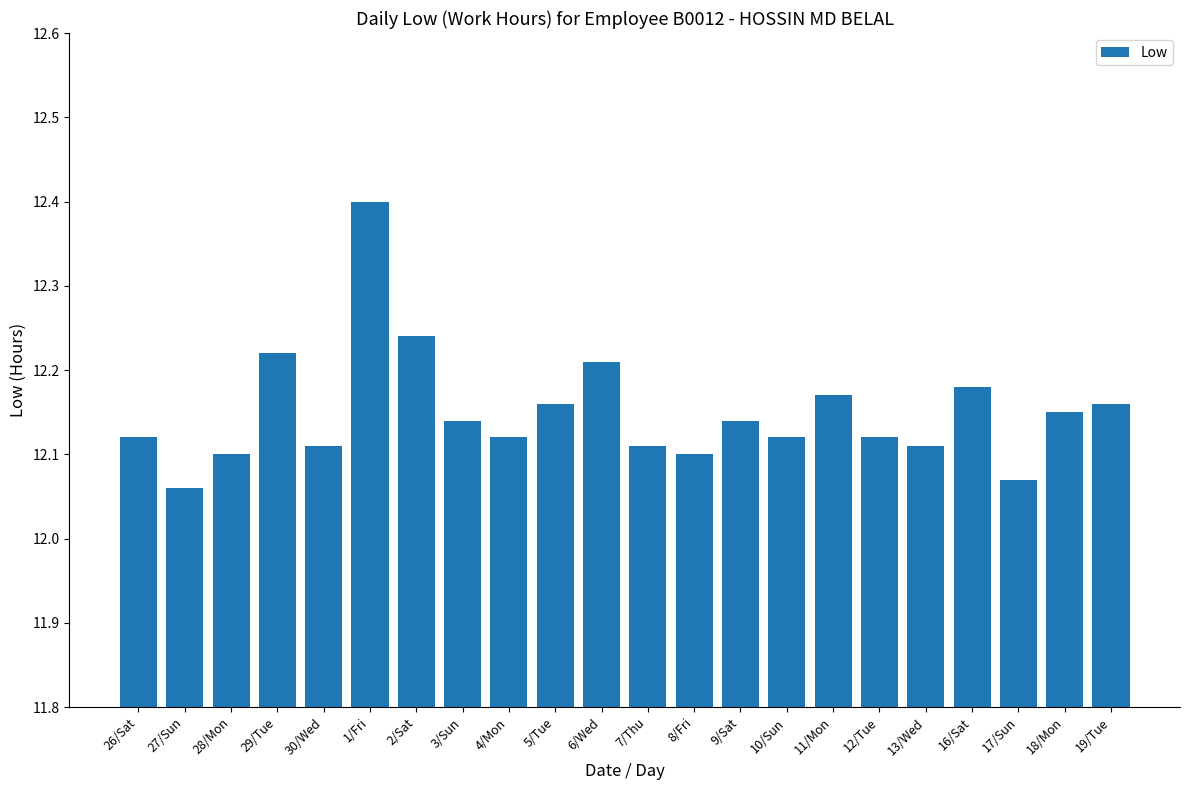

True or false: the data shows 5.2 at 6/Wed.

False